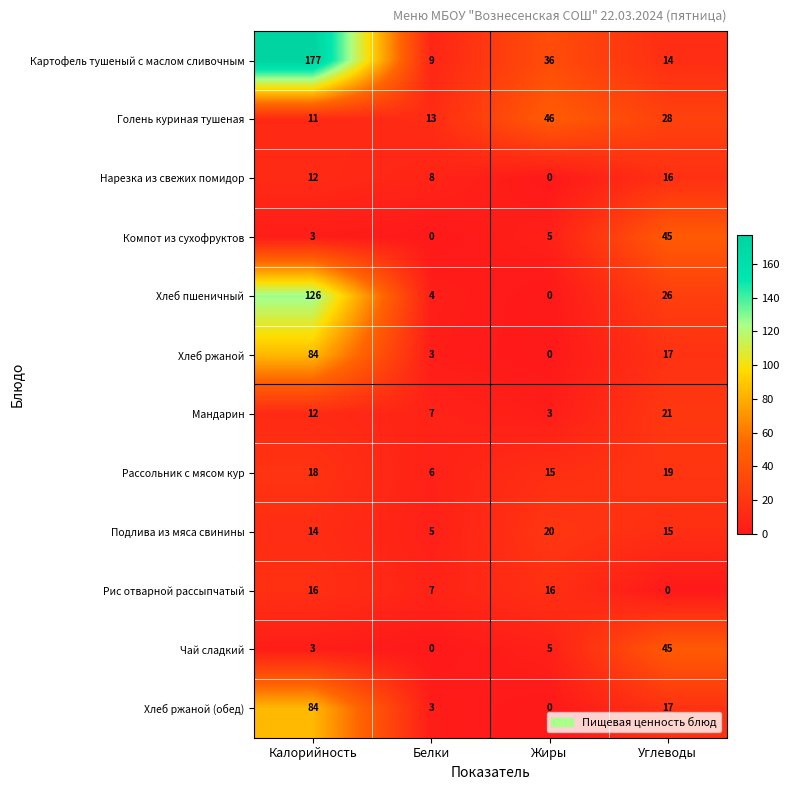

What value does the Хлеб ржаной (обед) series have at Белки?

3